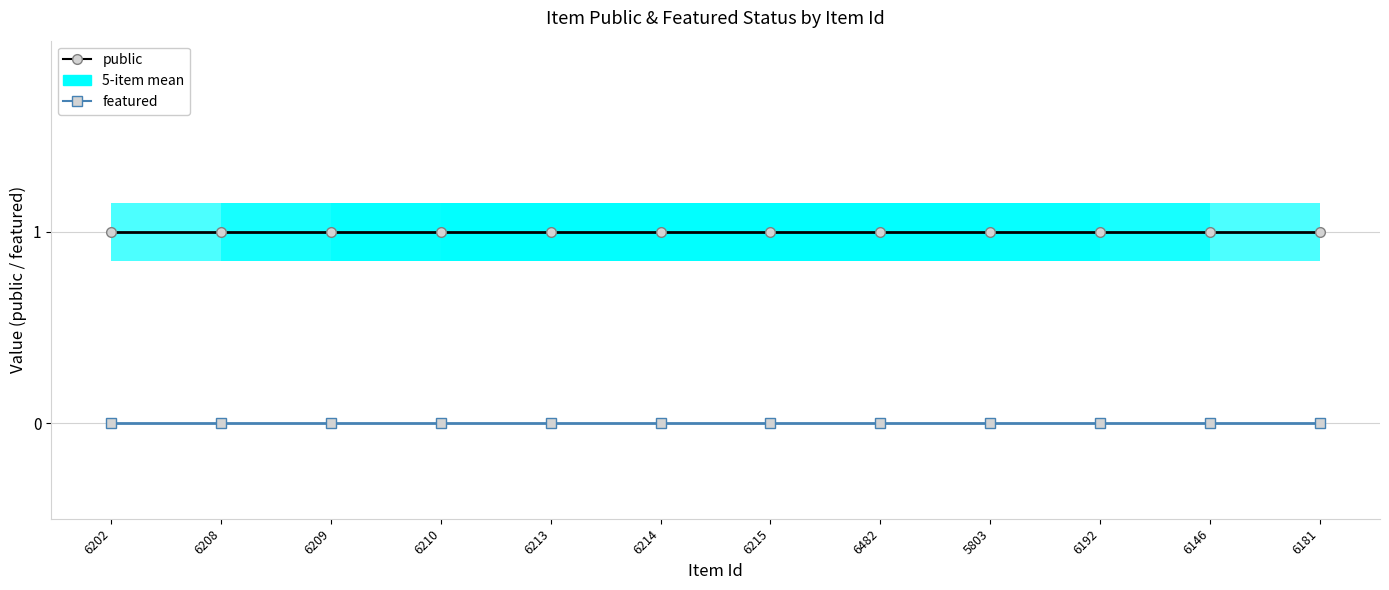

Which has a higher value, 6209 or 6214?

6209